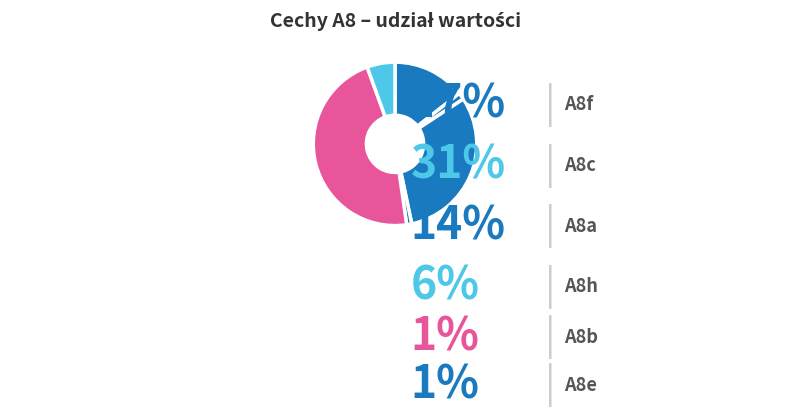

What percentage is the A8b slice, to the nearest percent?

1%